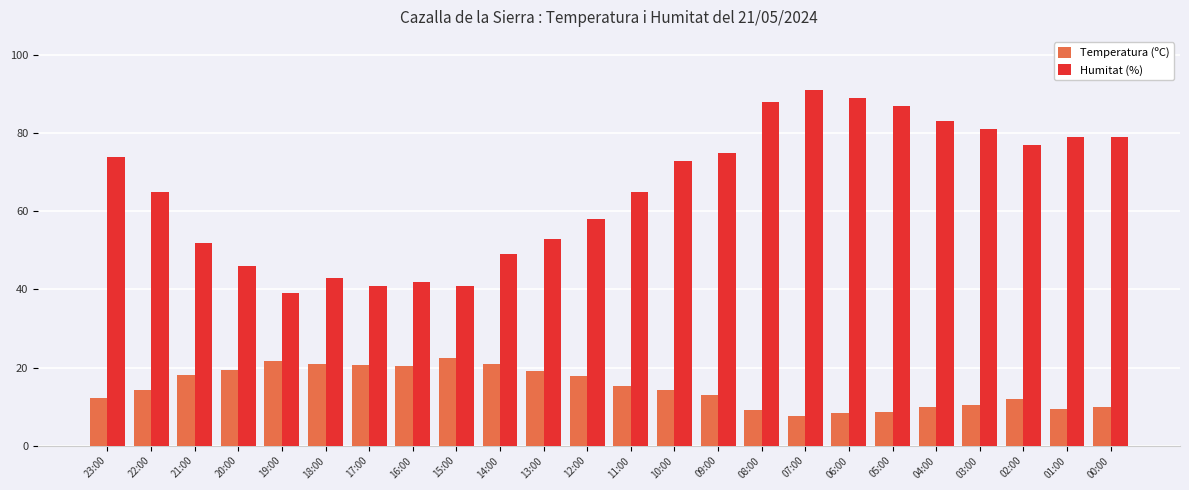

Rank the series by their maximum value, from lowest to highest.

Temperatura (ºC), Humitat (%)